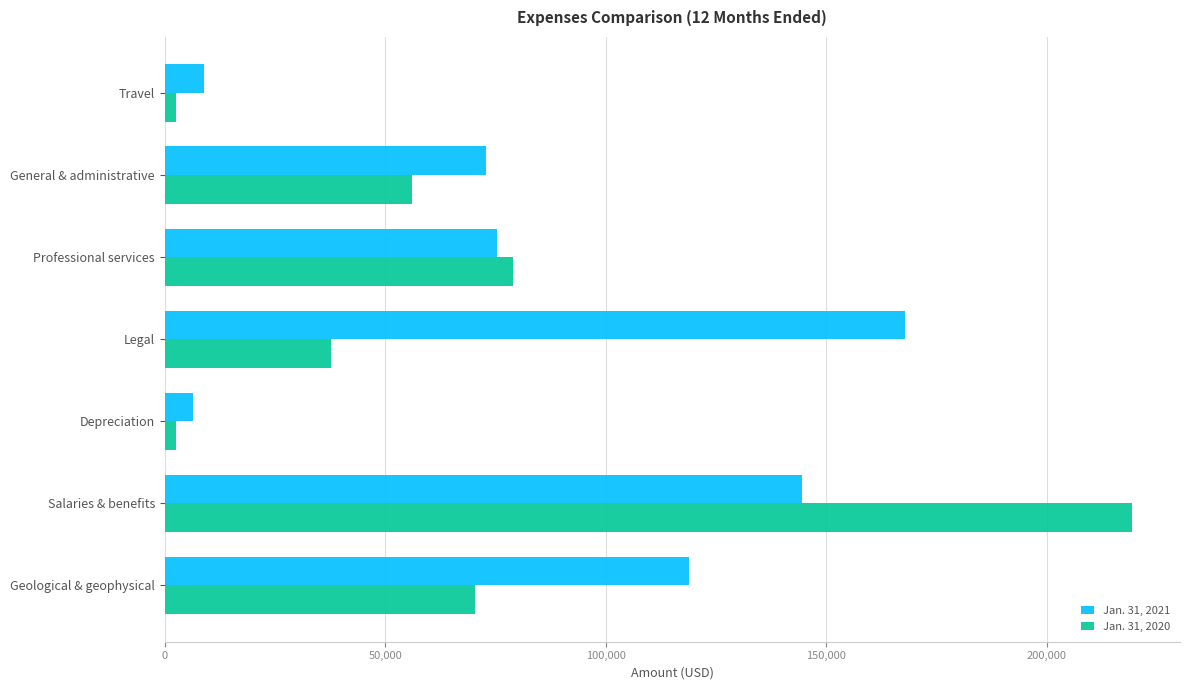

Which category has the highest value across all series?

Salaries & benefits